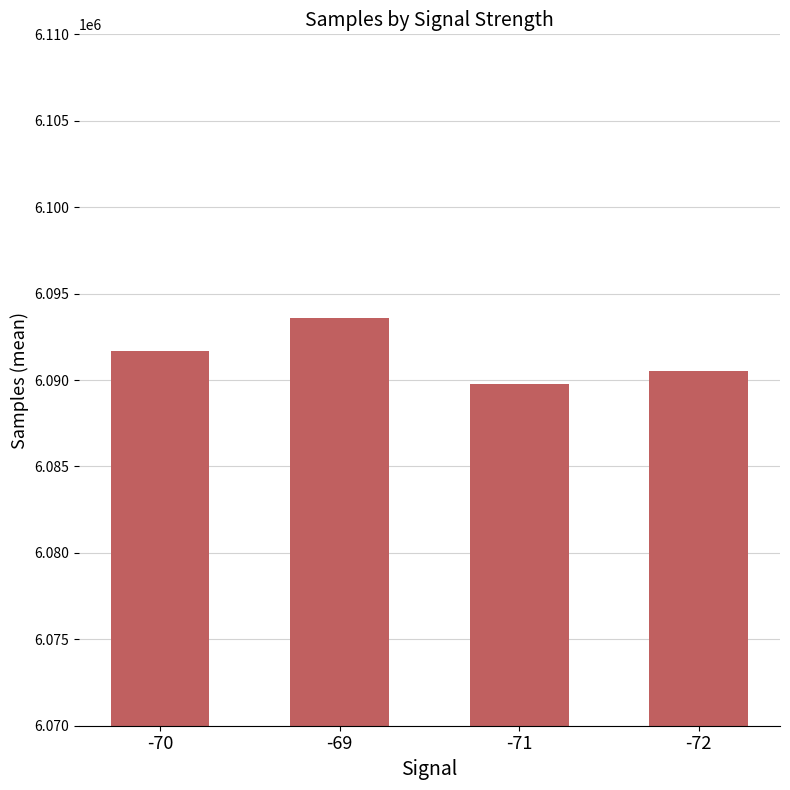

True or false: the data shows 2361986.3 at -72.

False